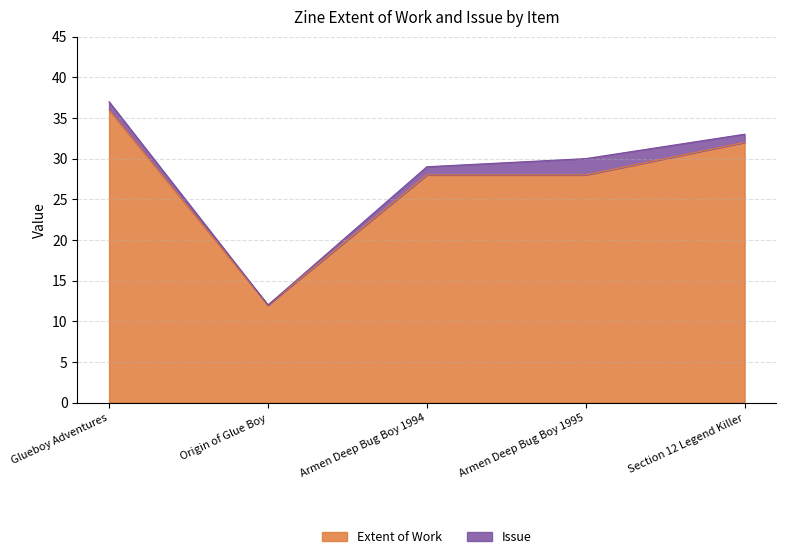

True or false: the data shows 15 at Section 12 Legend Killer.

False